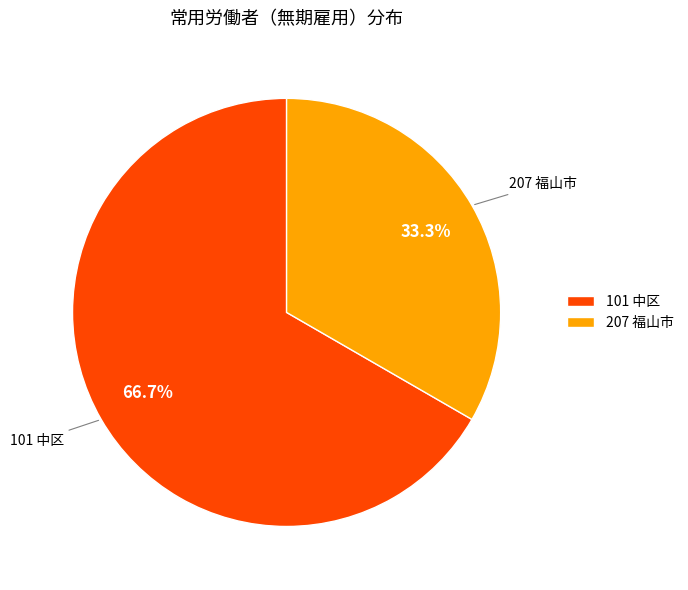

What percentage is NOT represented by 101 中区?

33.3%